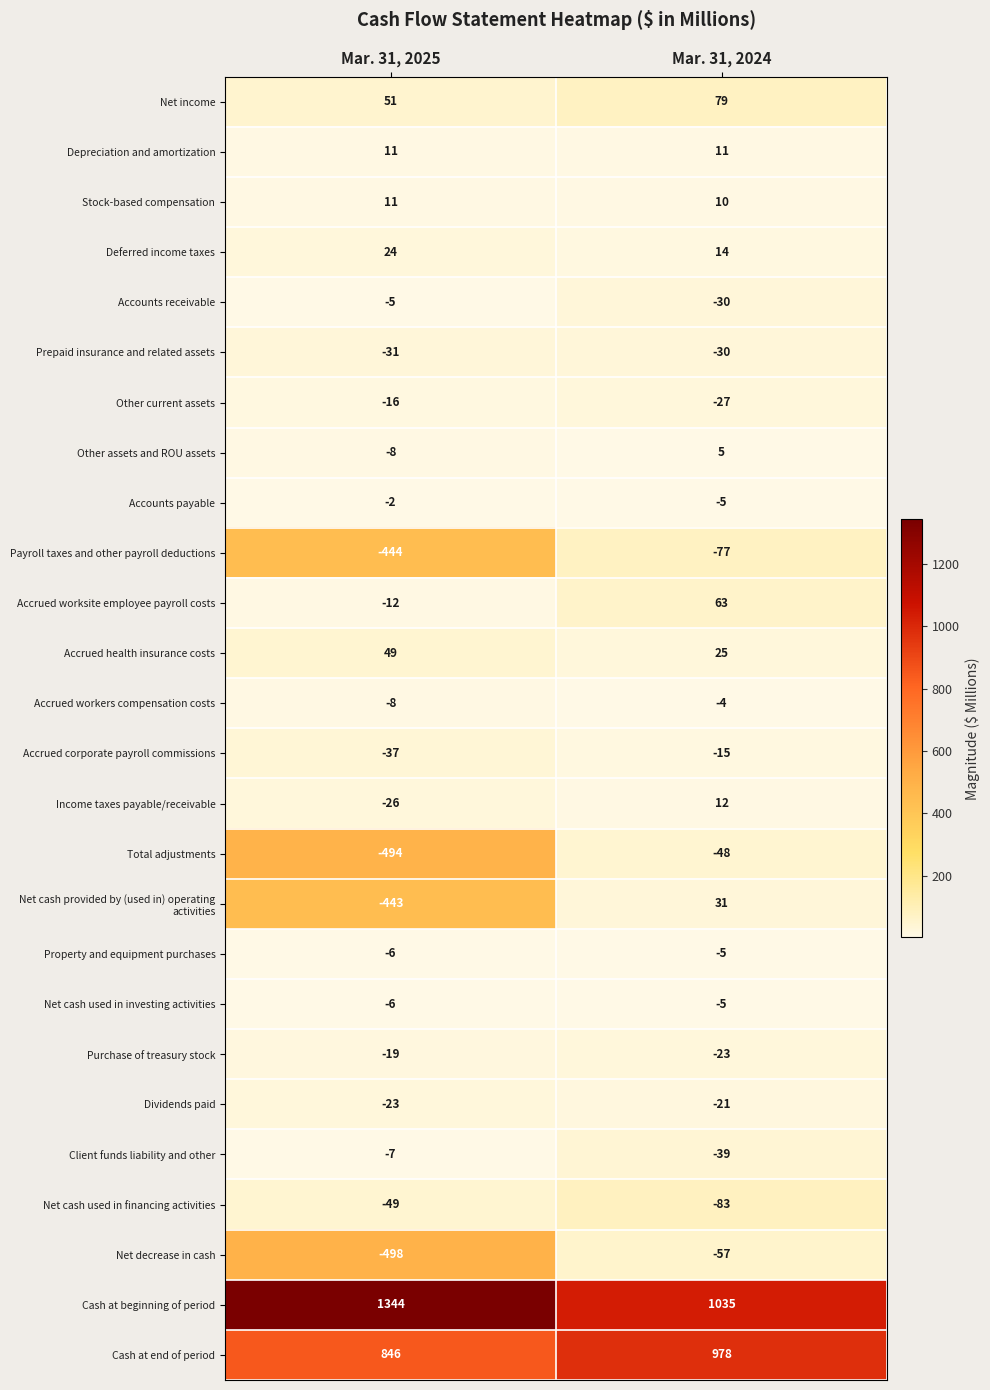

What is the total value across all series at Mar. 31, 2024?

1794